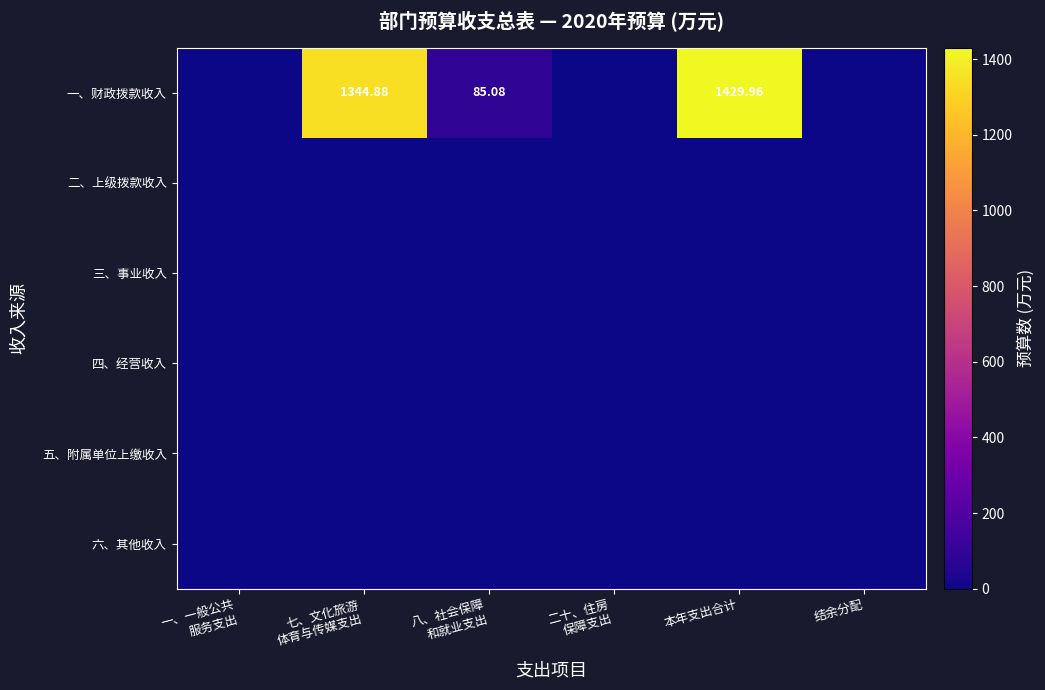

At how many categories does at least one series exceed 439?

2